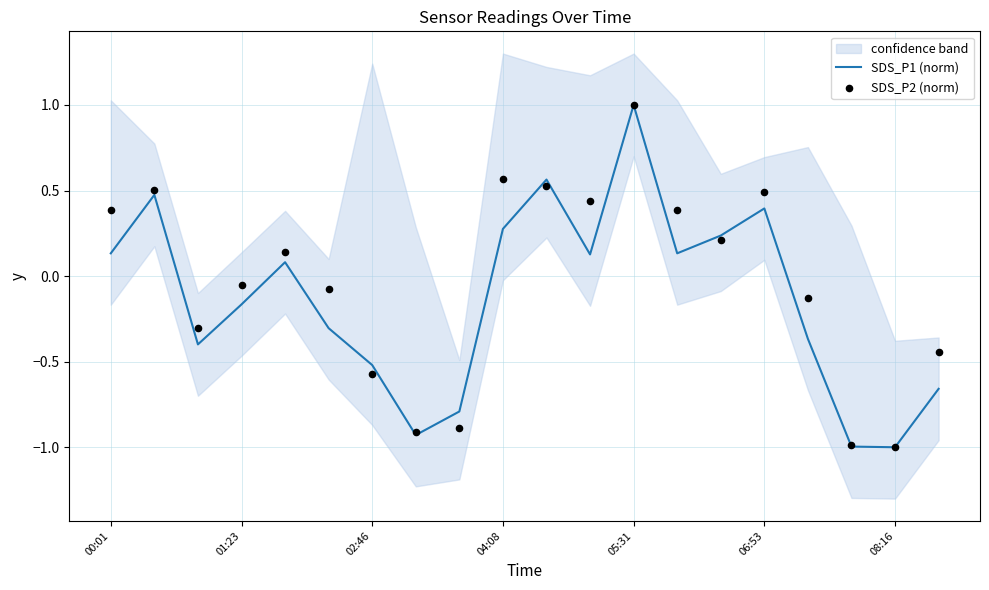

Which series has the largest total across all categories?

SDS_P2 (norm)